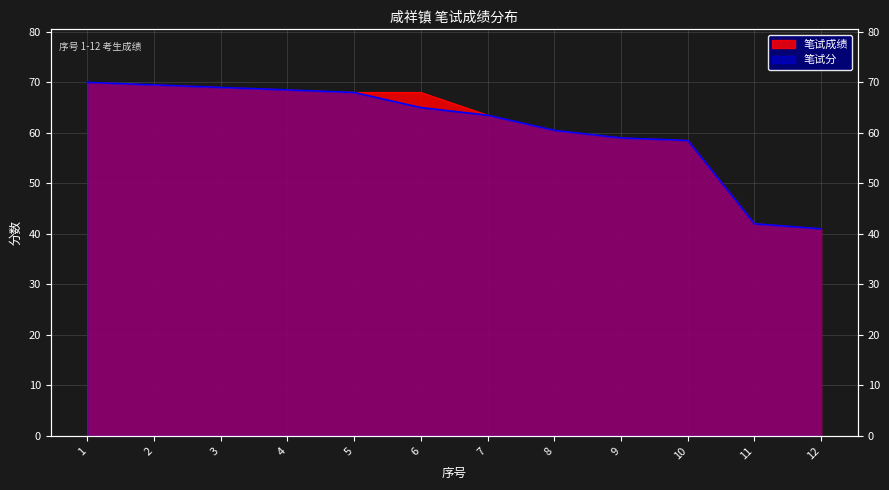

What is the lowest value of the 笔试成绩 series?

41.0